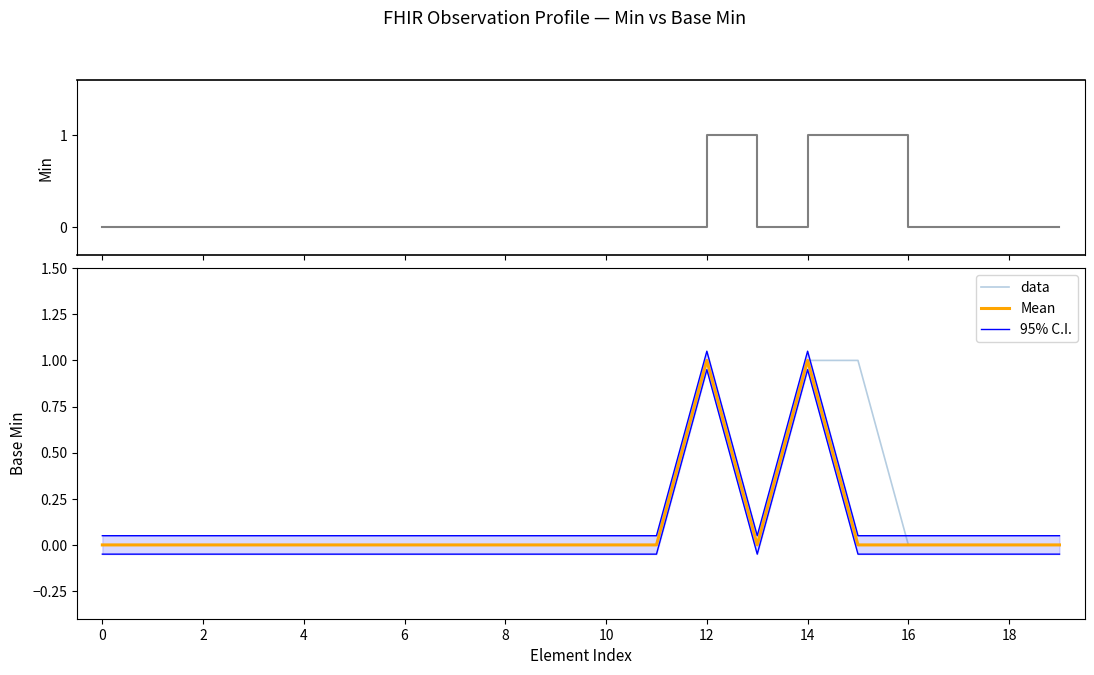

What is the greatest value displayed?

1.1